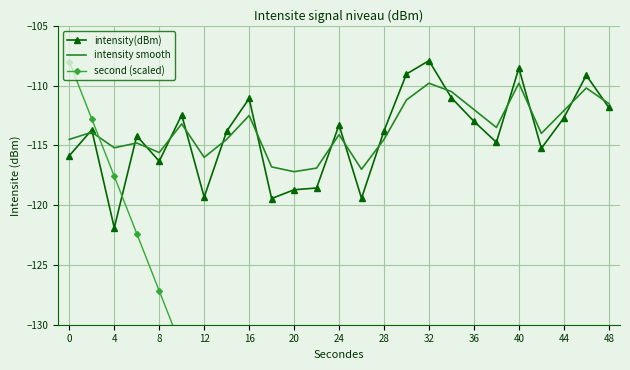

What is the sum of the intensity(dBm) values at 48 and 32?

-219.7